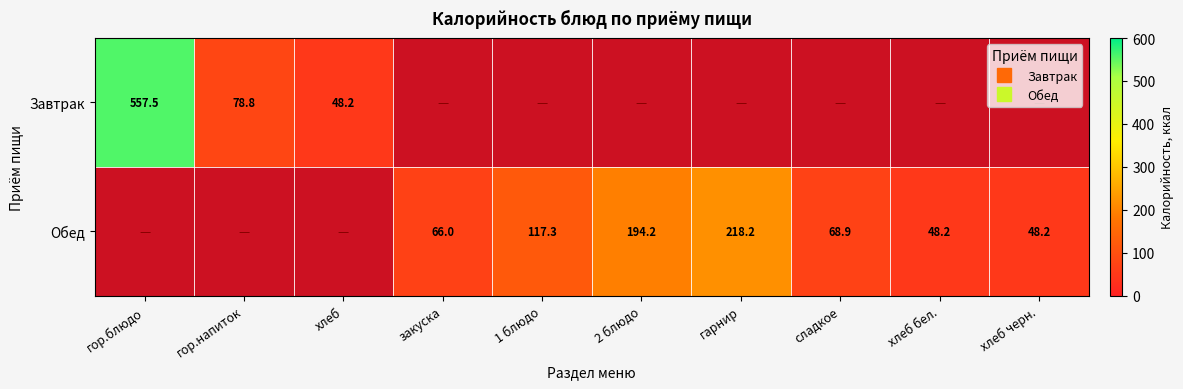

The value of Завтрак at 2 блюдо is -382.5. True or false?

False